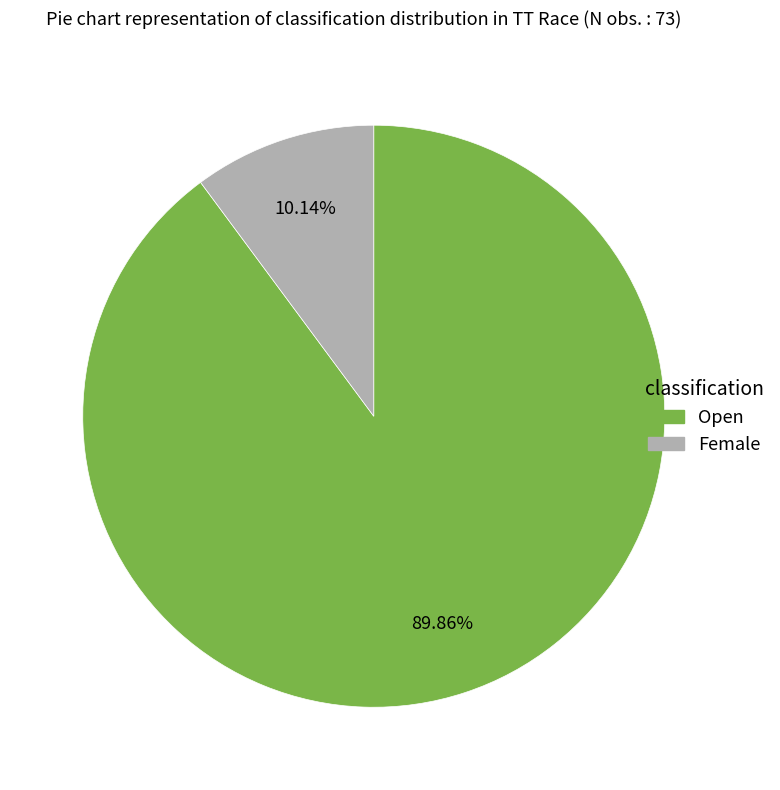

To the nearest percent, what is the average slice percentage?

50%